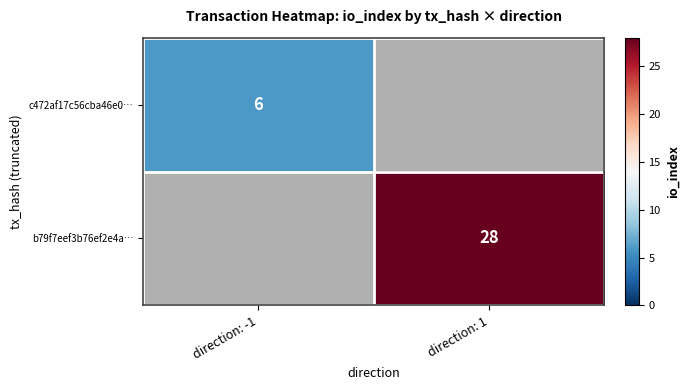

The c472af17c56cba46e0… series shows 9 at direction: -1. True or false?

False